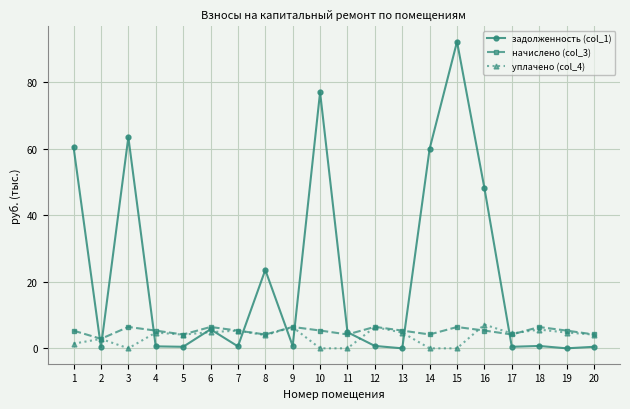

How many series are shown in this chart?

3